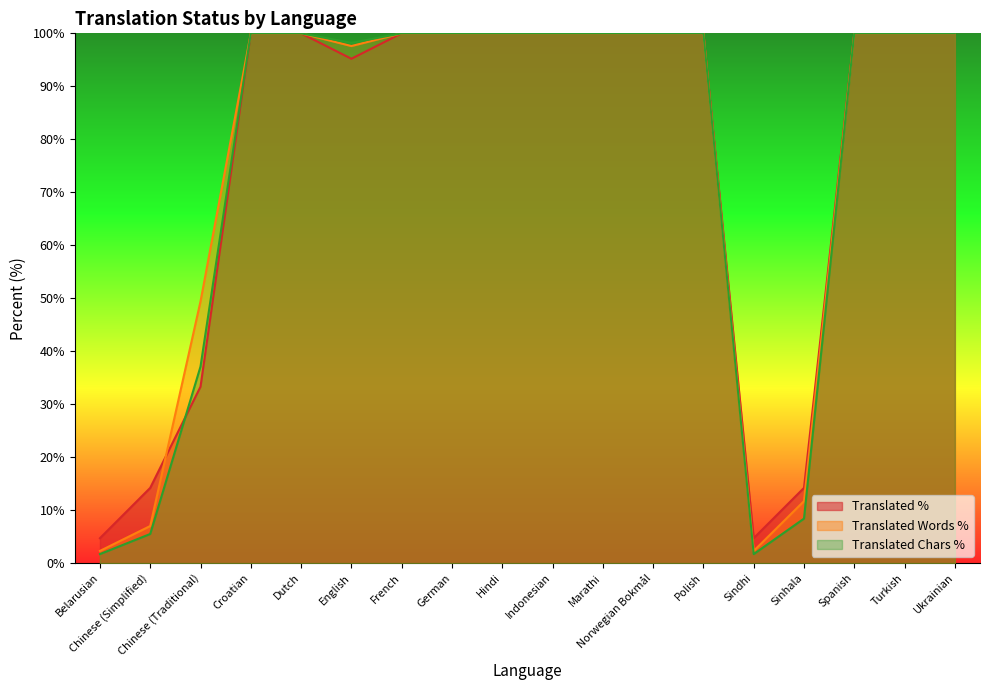

Which series has the largest total across all categories?

translated_words_percent